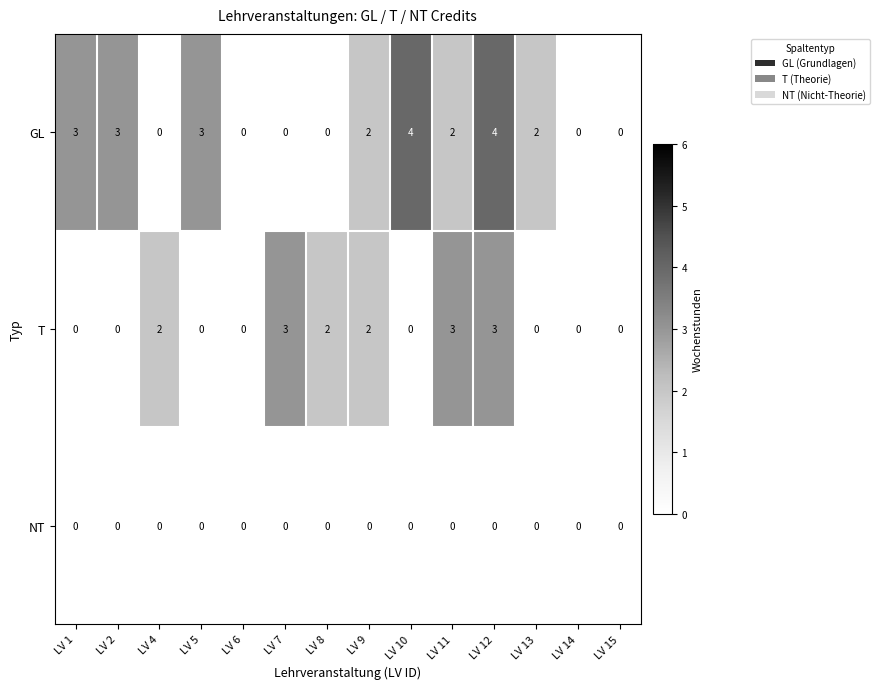

Which series has the largest range (max minus min)?

GL